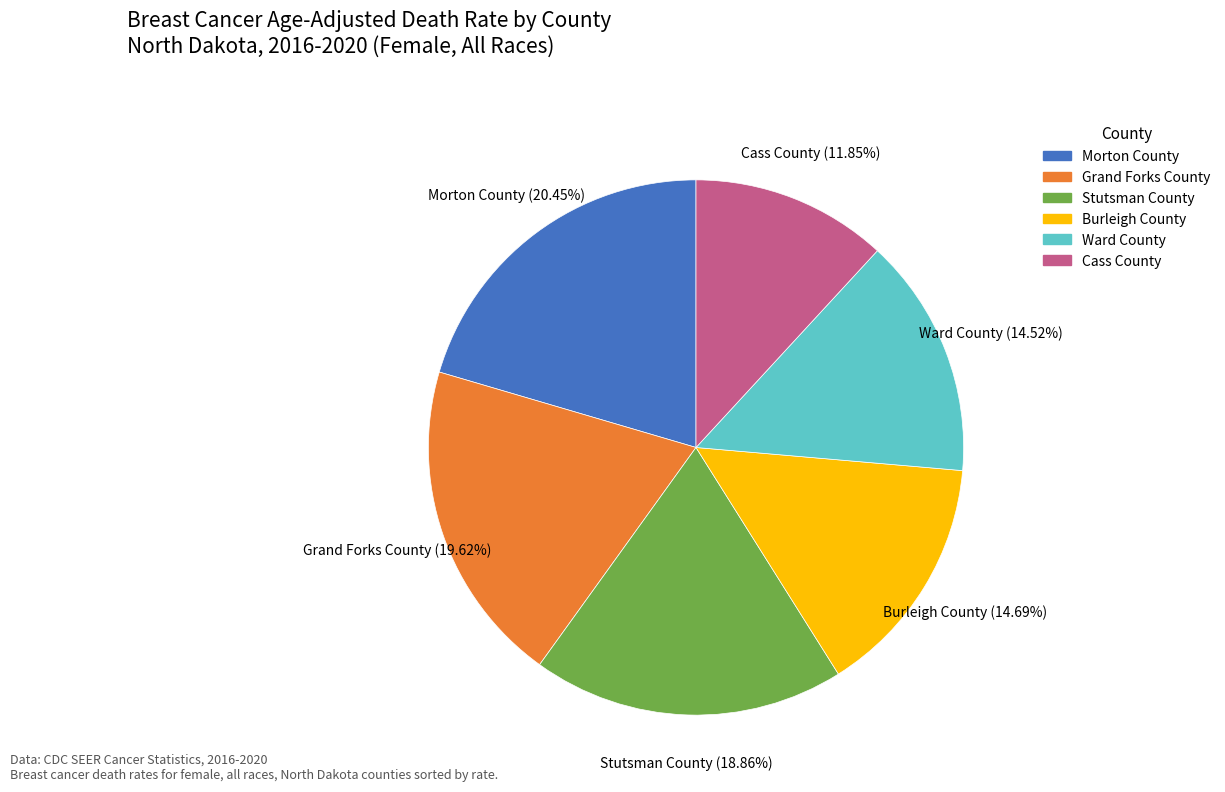

What percentage is NOT represented by Burleigh County?

85.3%